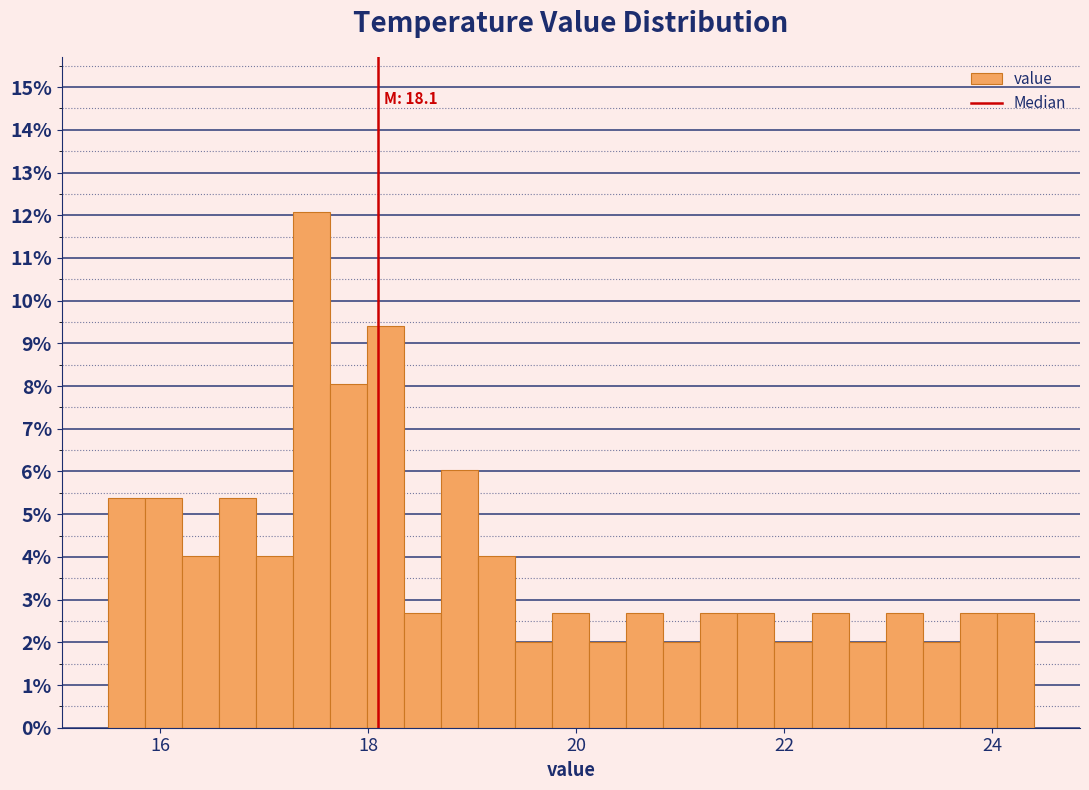

Read against the x-axis, roughly where is the centre of the tallest bar?

17.4